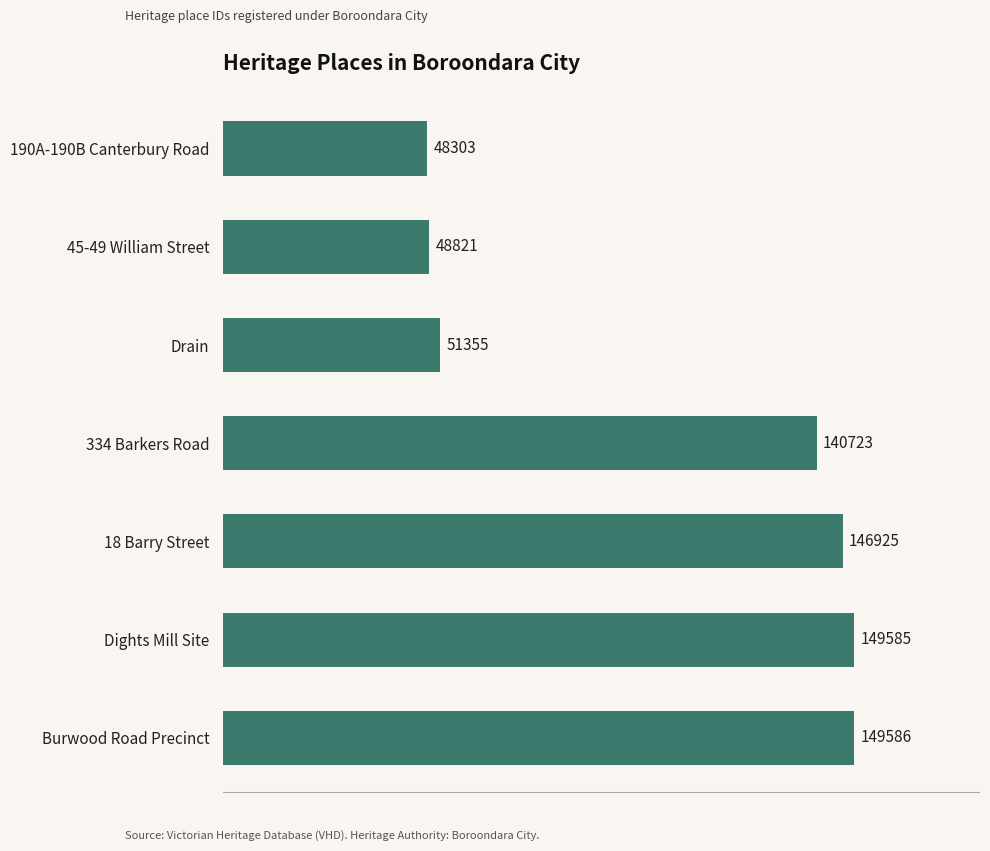

At which label is the value closest to 98944?

334 Barkers Road